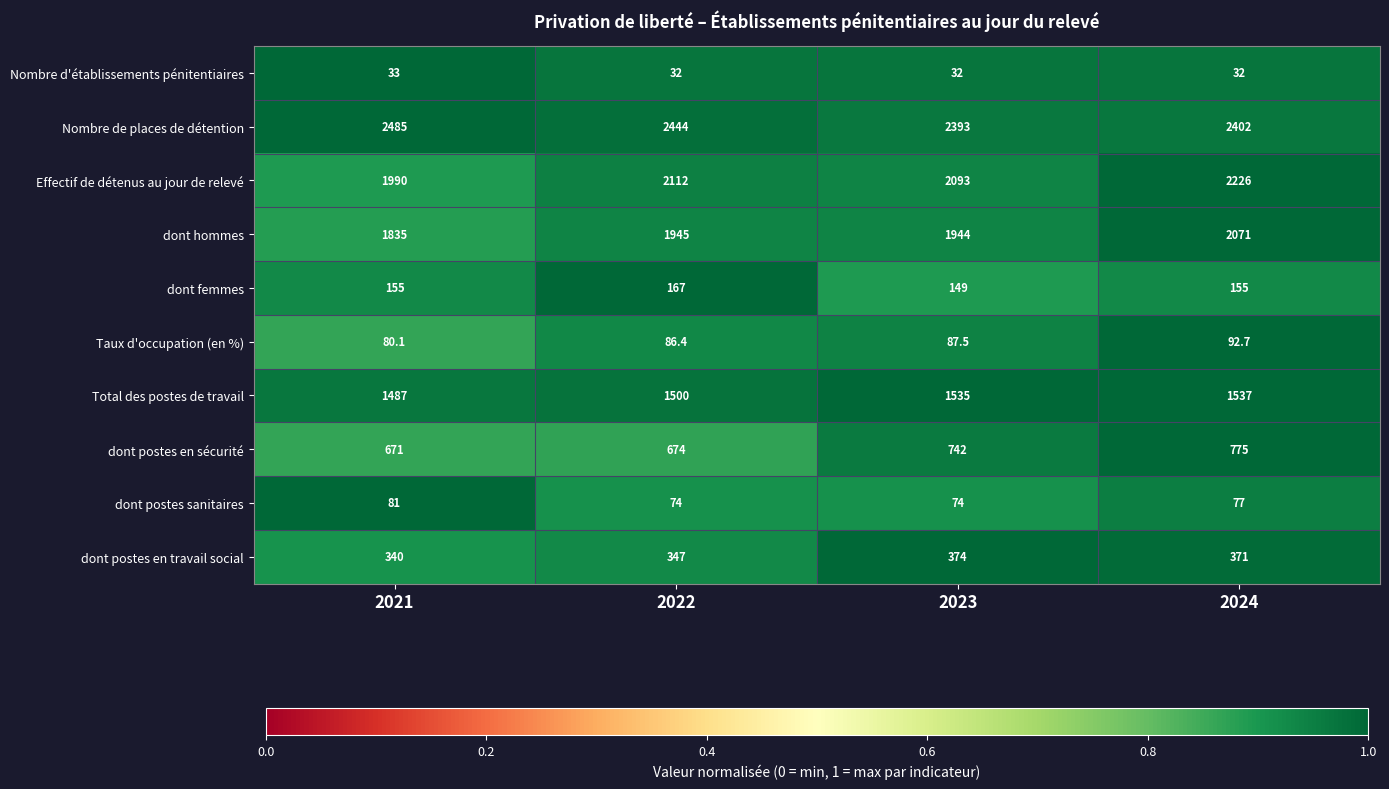

How many series are shown in this chart?

10